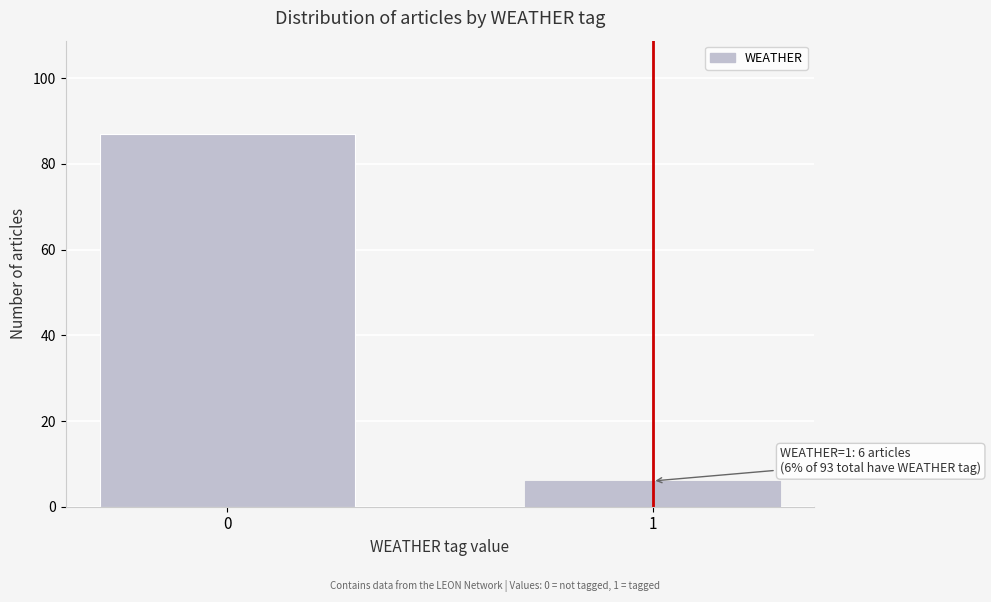

Reading right to left, what are all the values shown in this chart?

1=6	0=87